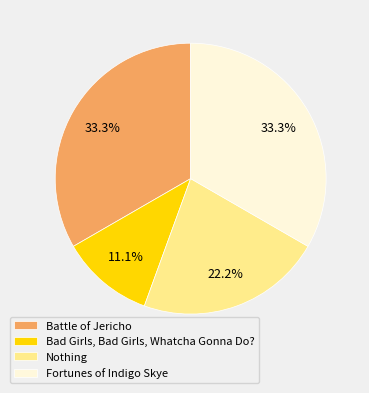

How many segments does this pie chart have?

4